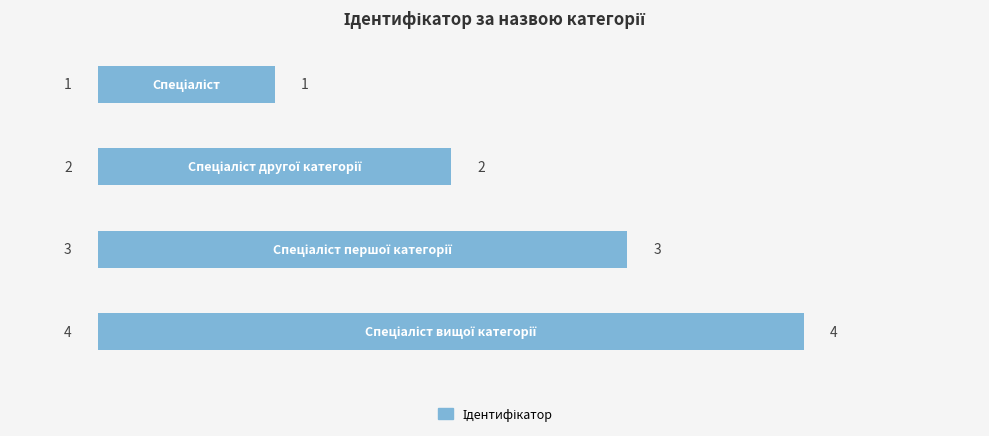

How many values are between 2 and 4?

3